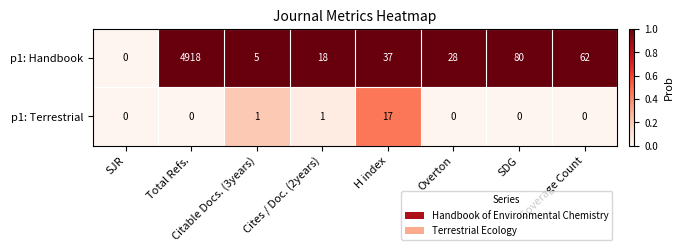

Which category has the highest value in the p1: Terrestrial series?

H index